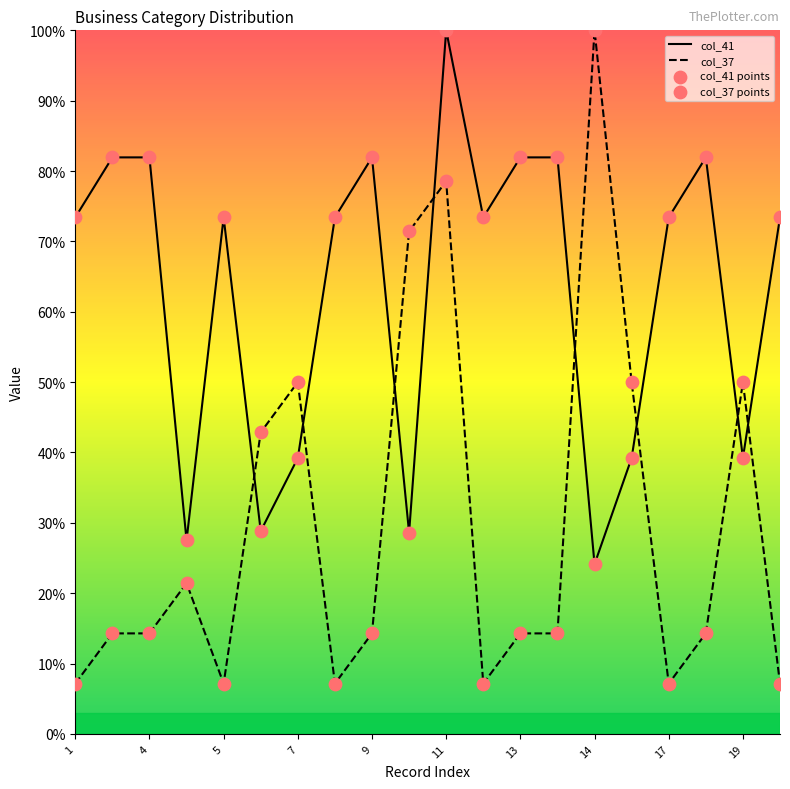

At how many categories does at least one series exceed 70?

15